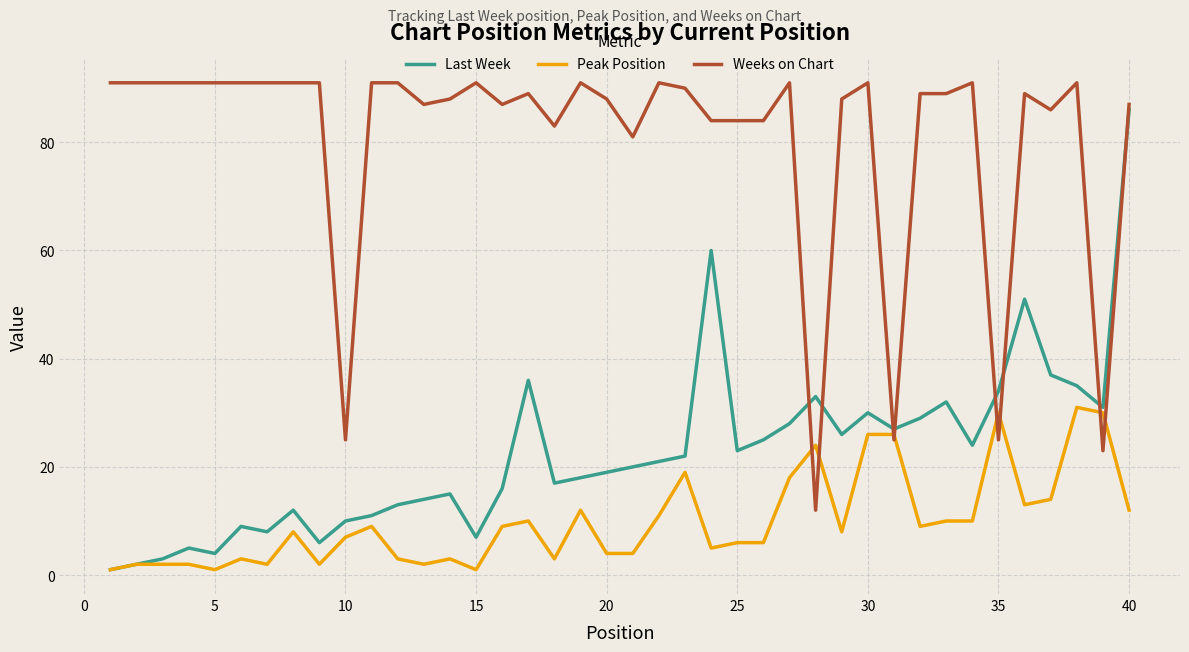

What is the highest value of the Peak Position series?

31